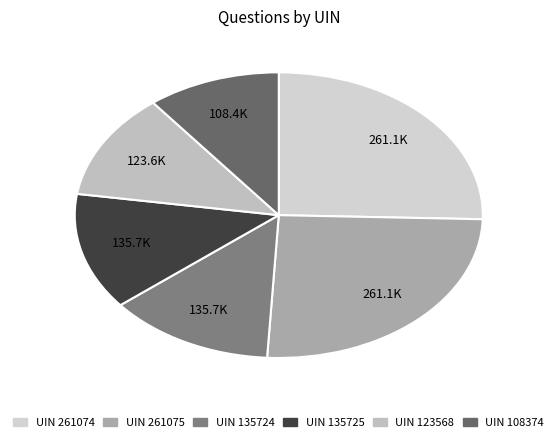

How many slices are in this pie chart?

6